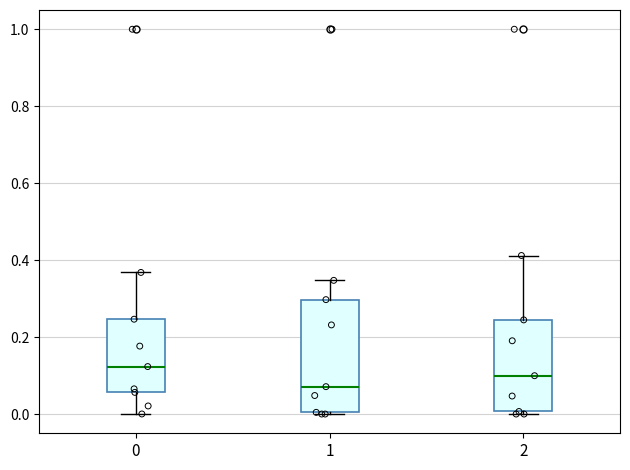

Reading left to right, read every box against the y-axis: the position of its median line, the range the box covers, and the ends of its whiskers. The values are not printed on the chart, so give them approximately, as read against the axis.

0: median 0.12, box 0.06 to 0.24, whiskers 0.00 to 0.36
1: median 0.08, box 0.00 to 0.30, whiskers 0.00 to 0.34
2: median 0.10, box 0.00 to 0.24, whiskers 0.00 (just below the box's lower edge) to 0.42